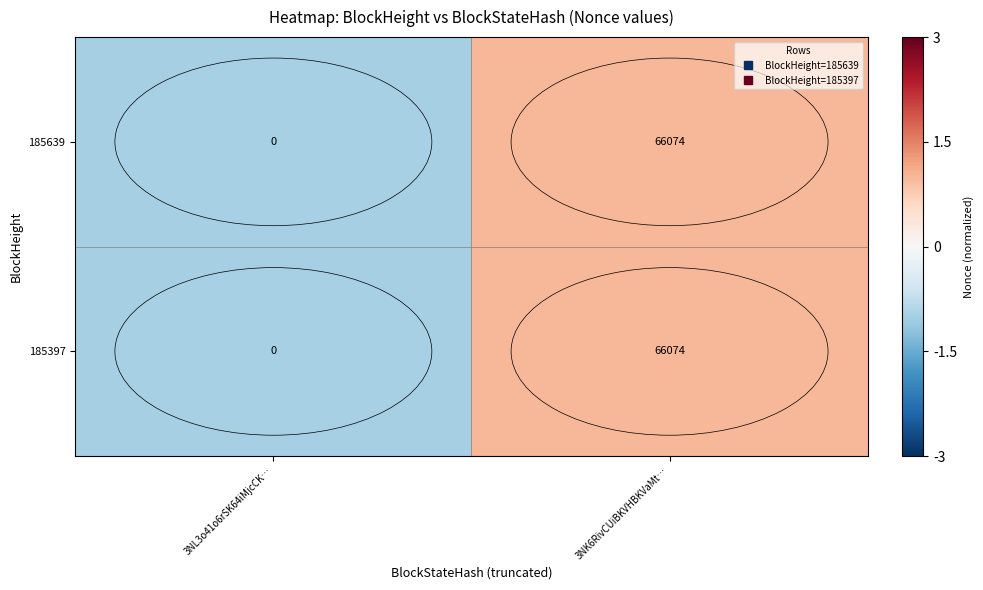

What is the sum of the 185397 values at 3NL3o41o6rSK64iMjcCK… and 3NK6RivCUiBKVHBKVaMt…?

66074